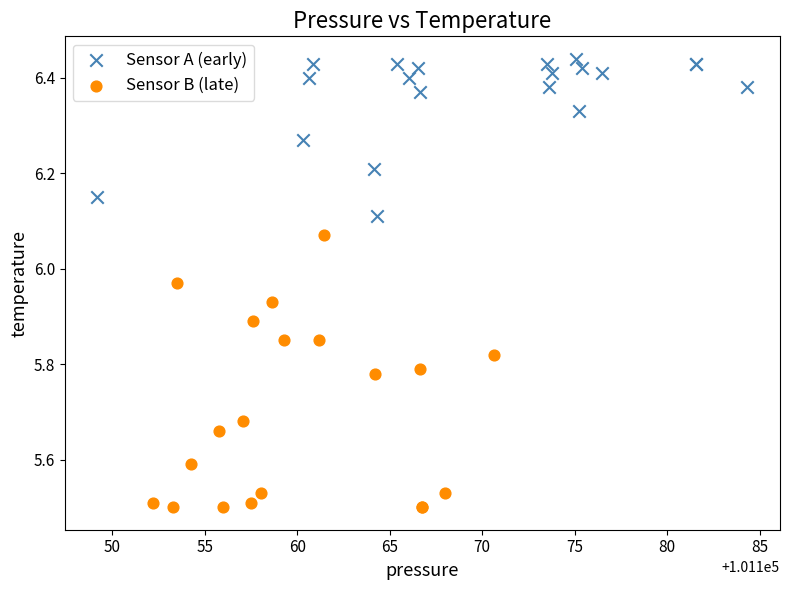

What are all the series names shown in the legend?

Sensor A (early), Sensor B (late)